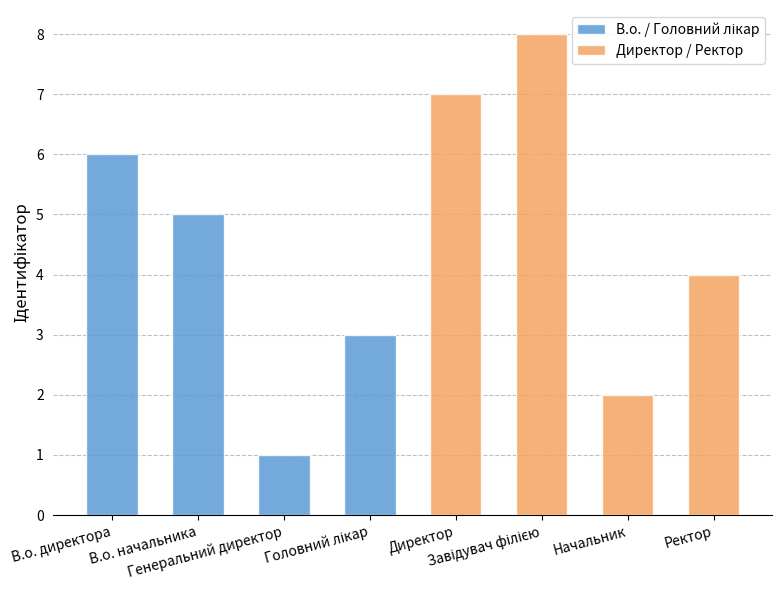

What are all the series names shown in the legend?

В.о. / Головний лікар, Директор / Ректор